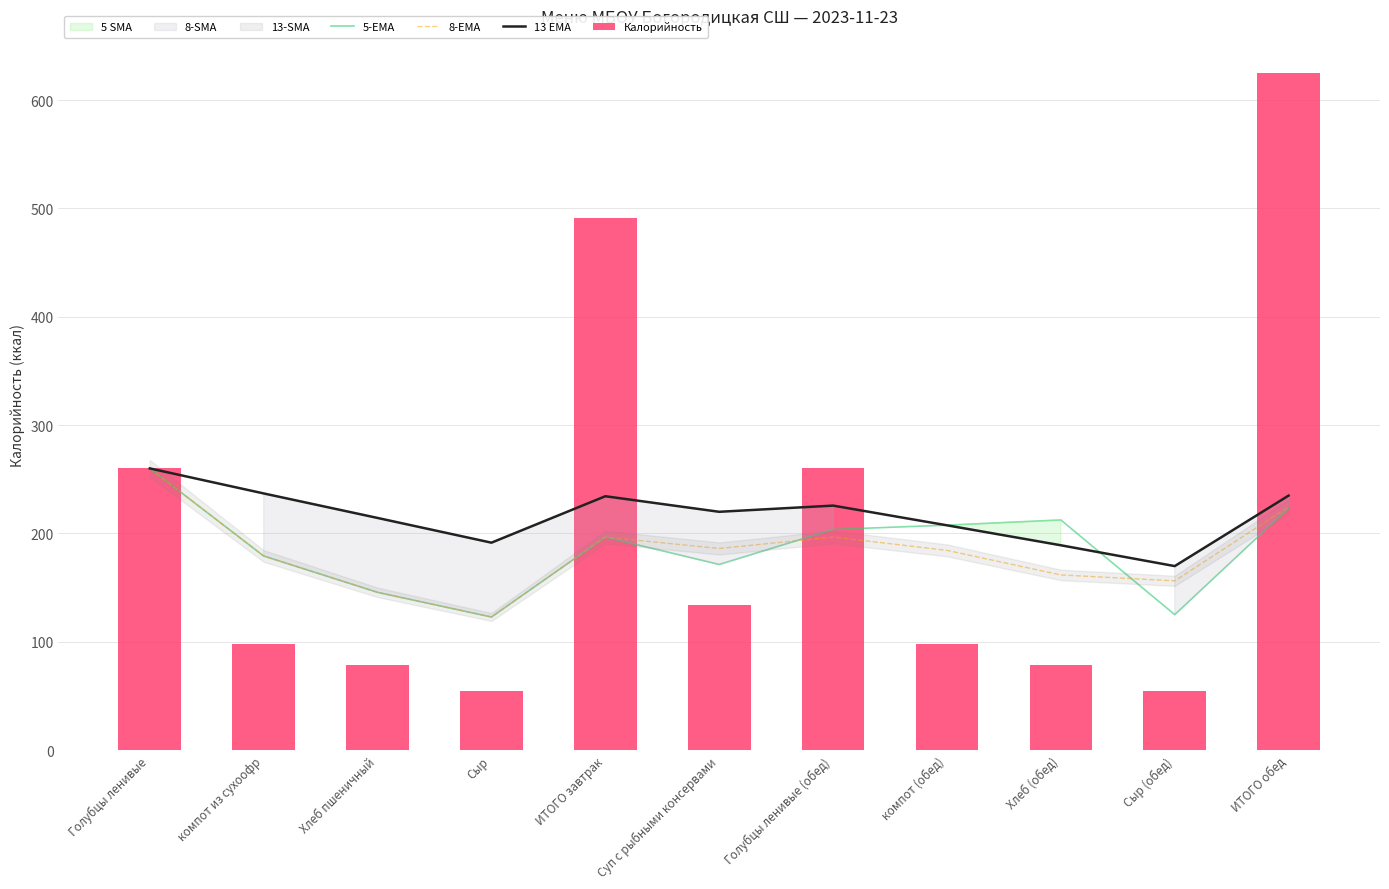

Between Суп с рыбными консервами and Сыр, which is larger?

Суп с рыбными консервами